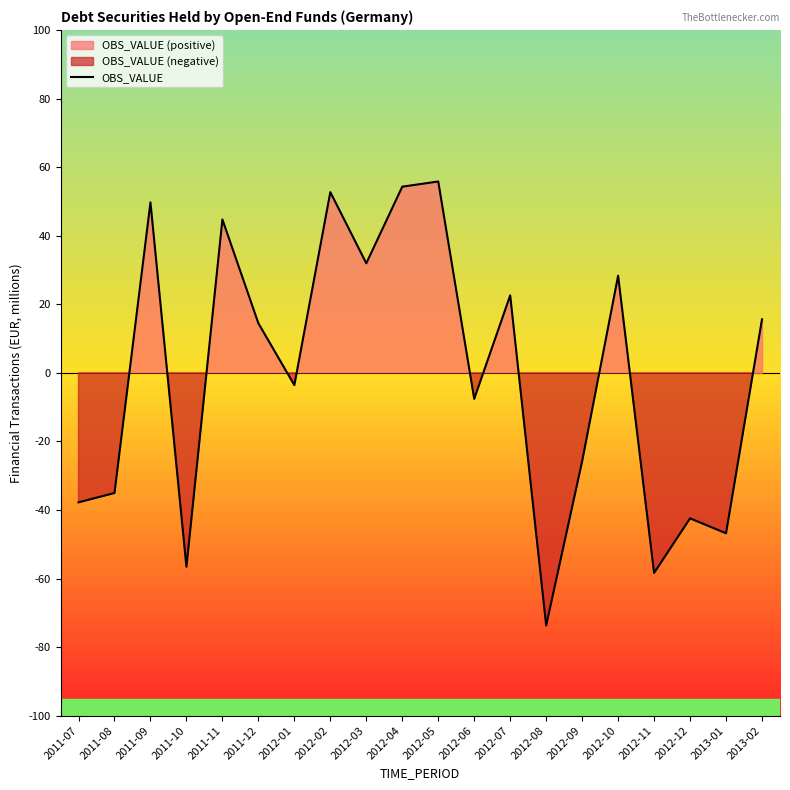

Does the chart have visible grid lines?

No